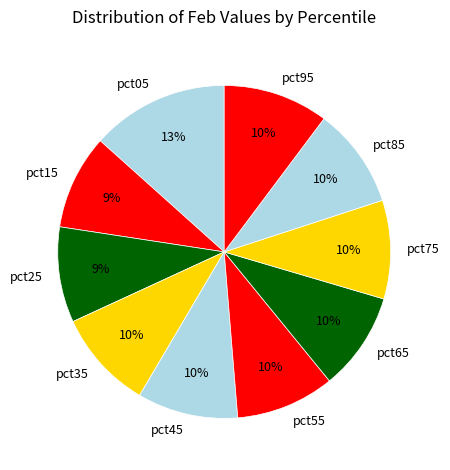

Which slice is the largest?

pct05